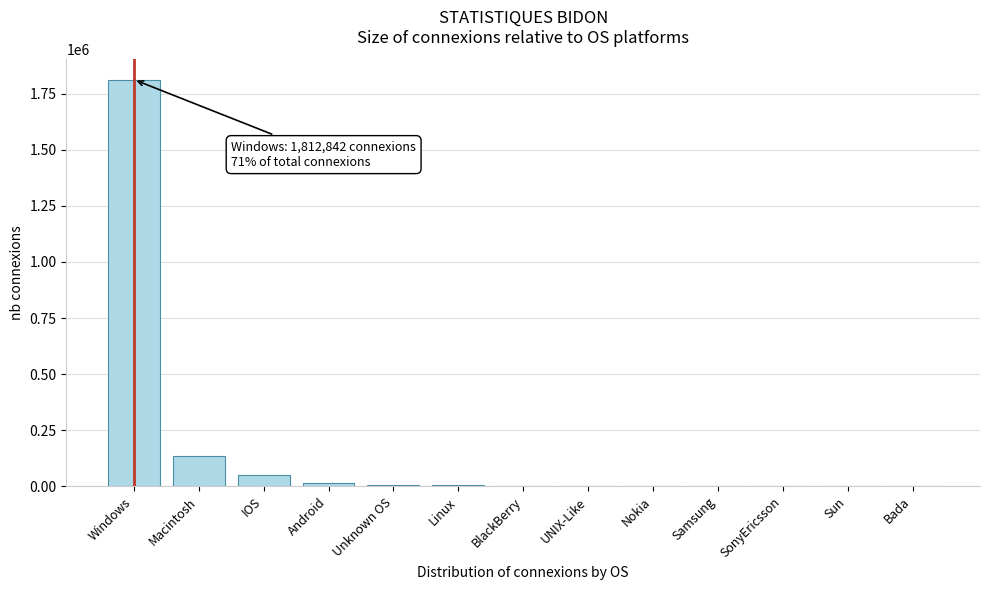

Which has a higher value, Unknown OS or IOS?

IOS